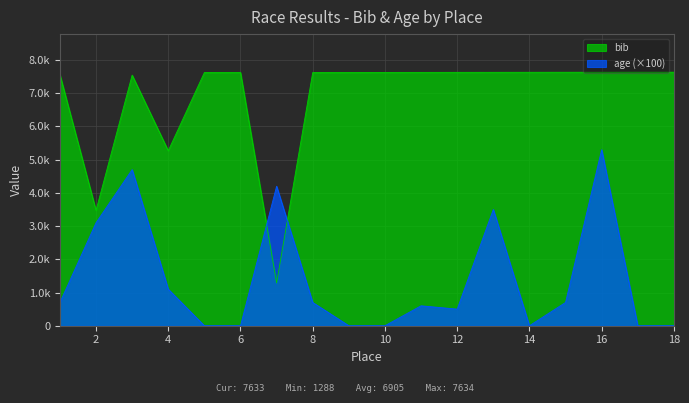

At which category does bib reach its first local peak?

3